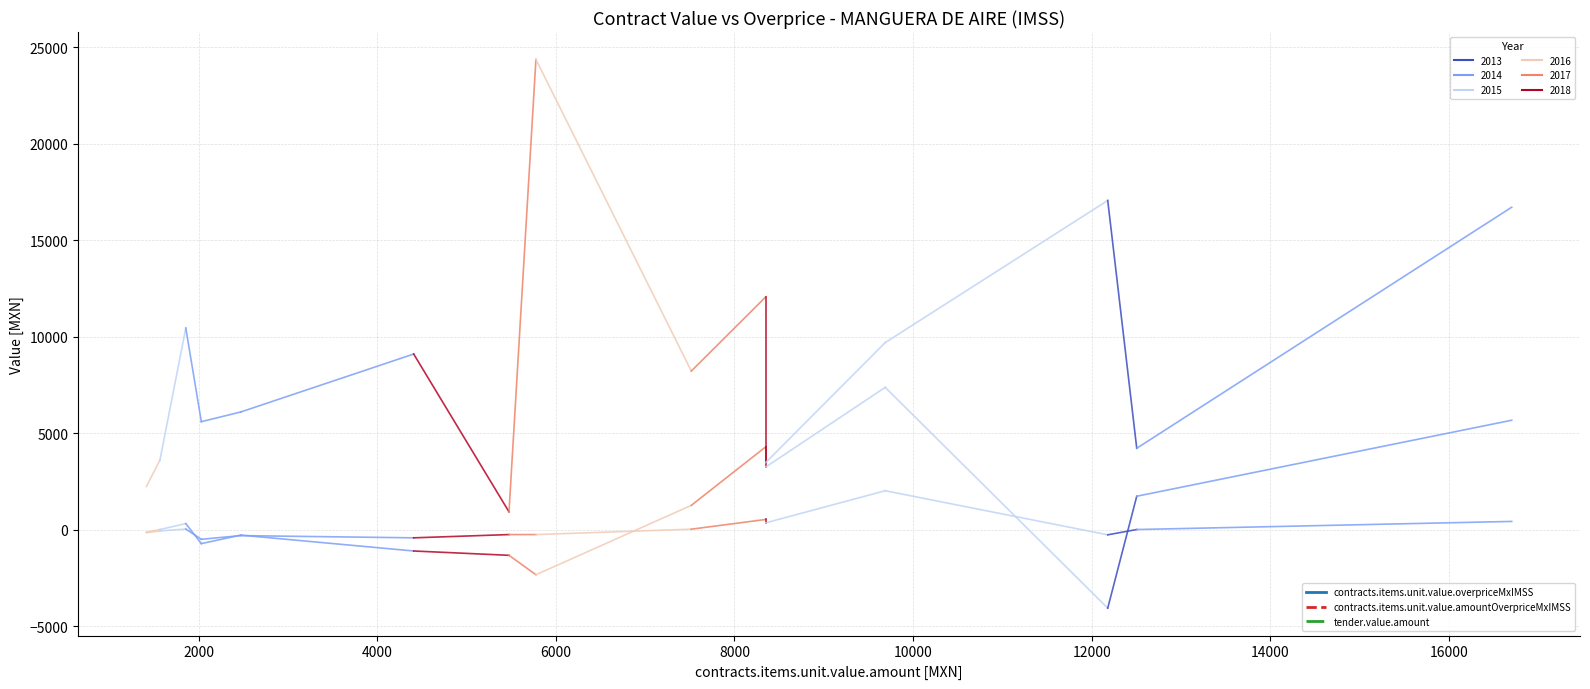

What is the spread (max minus min) of values at 2000?

3668.0